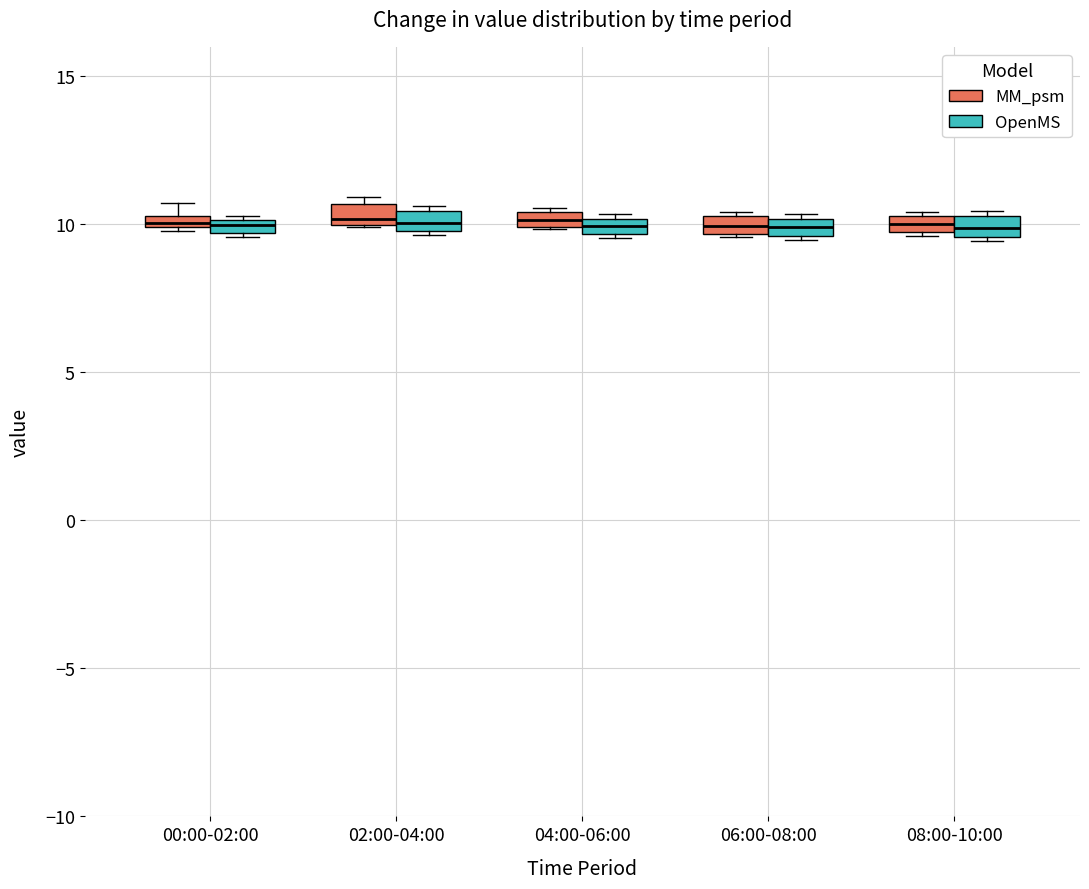

Where is the lower edge of the box for 00:00-02:00 (OpenMS) on the y-axis? The values are not printed on the chart, so give them approximately, as read against the axis.

9.5